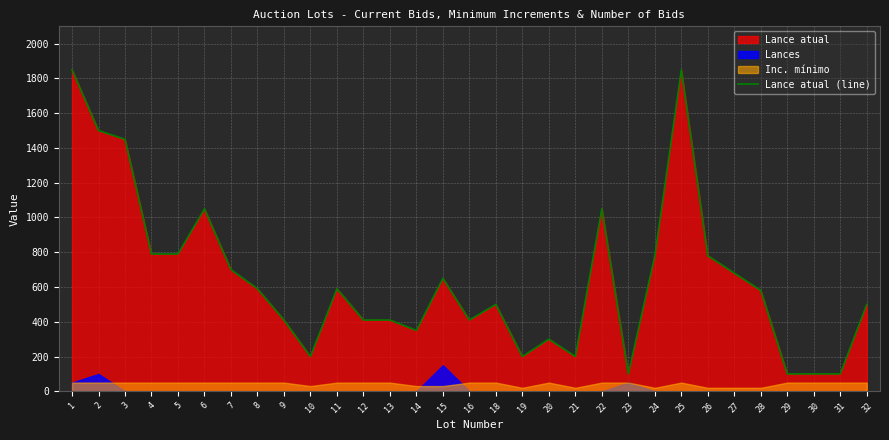

What is the ratio of the value at 11 to the value at 29?

5.9